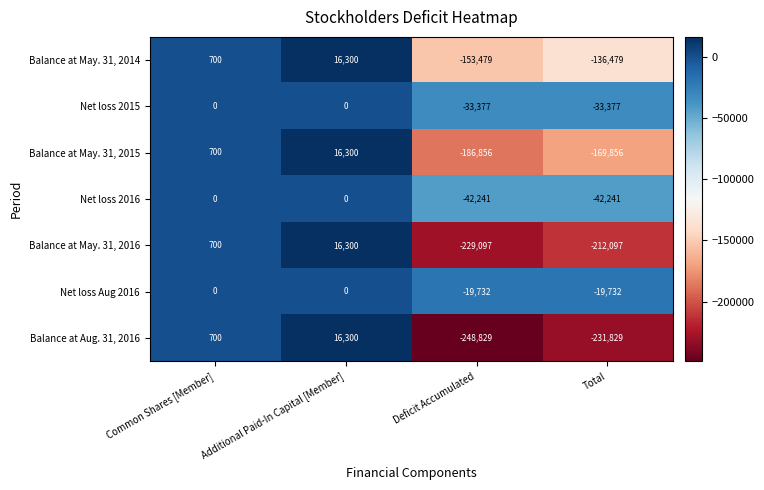

True or false: Net loss 2015 has a value of 12354 at Common Shares [Member].

False